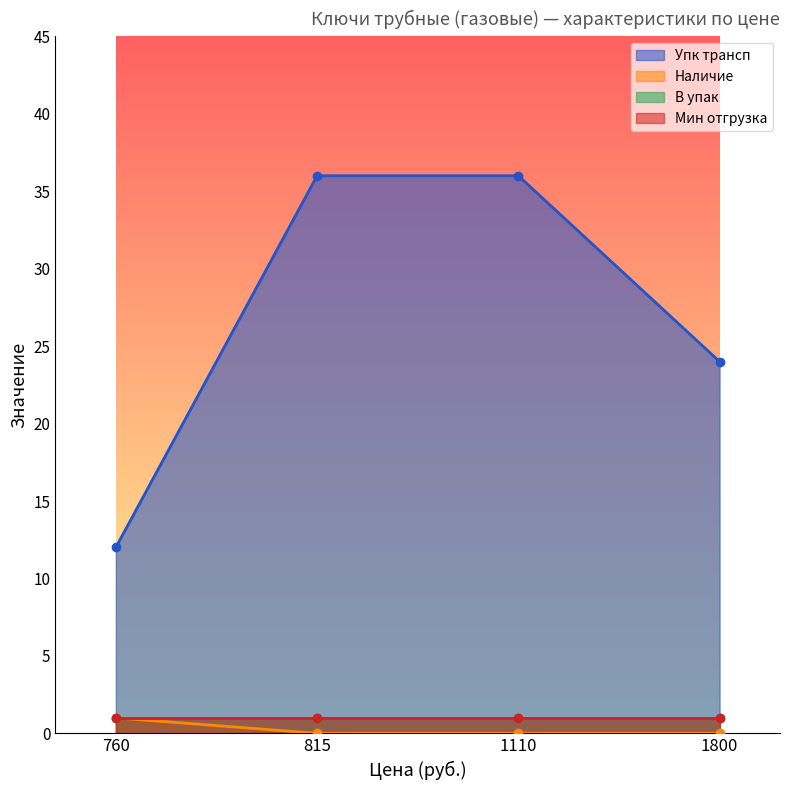

Which series has the largest range (max minus min)?

Упк трансп